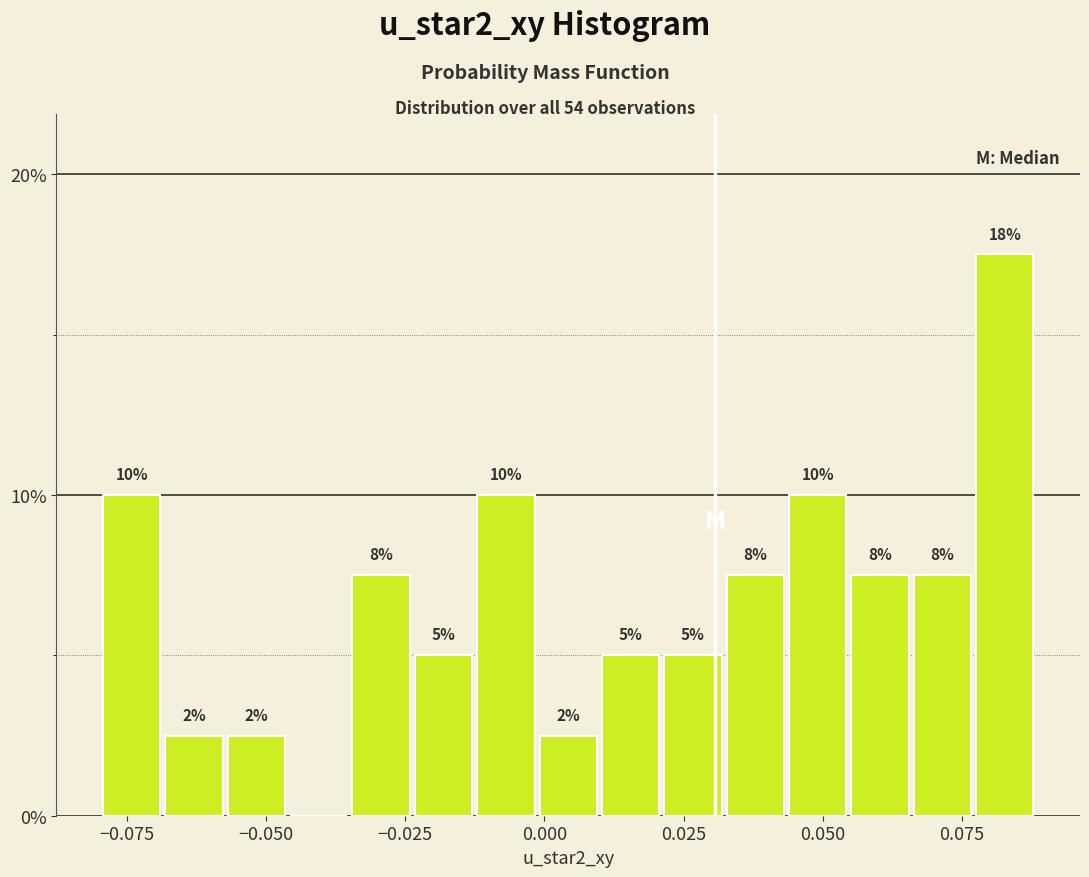

Around what value on the x-axis is the tallest bar? Give the approximate position of its centre, as read against the axis.

0.085